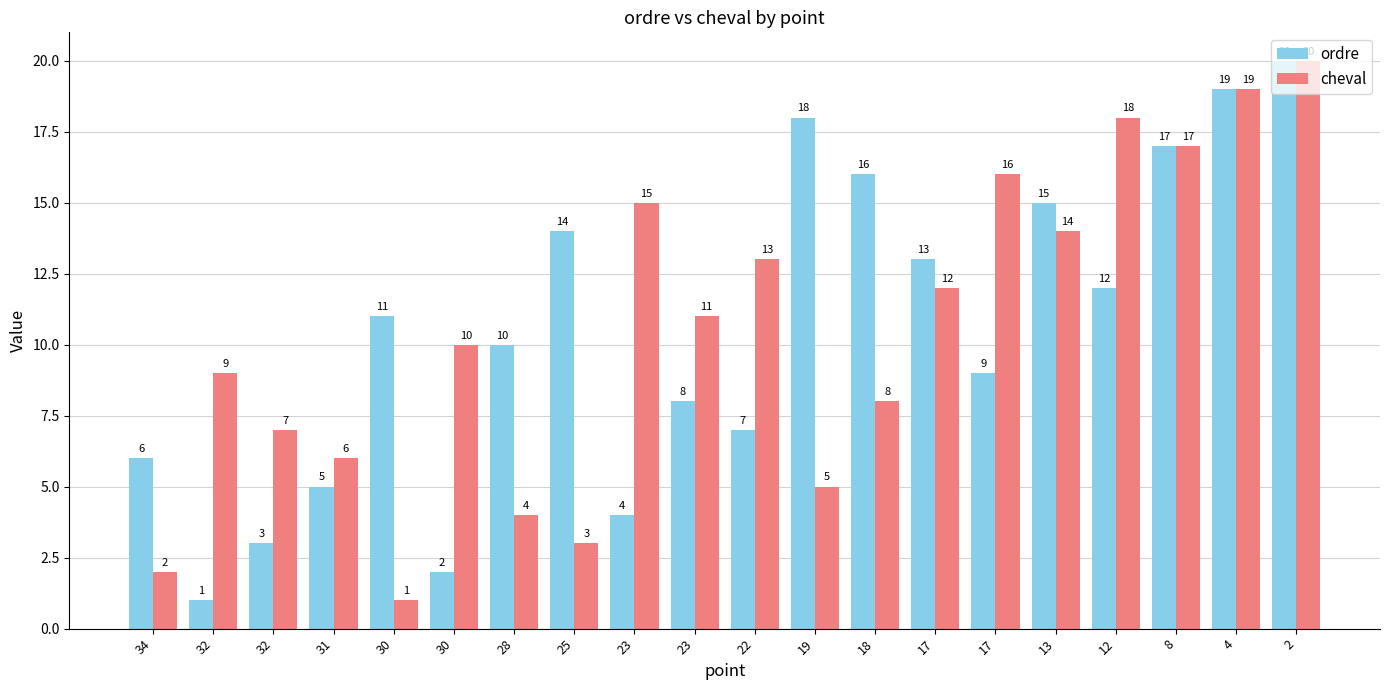

At which label is cheval closest to 10?

30